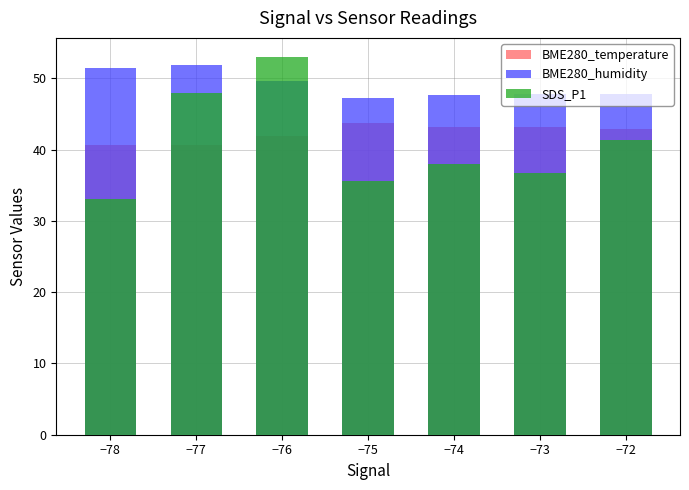

What is the difference between the highest and lowest values at −72?

6.5